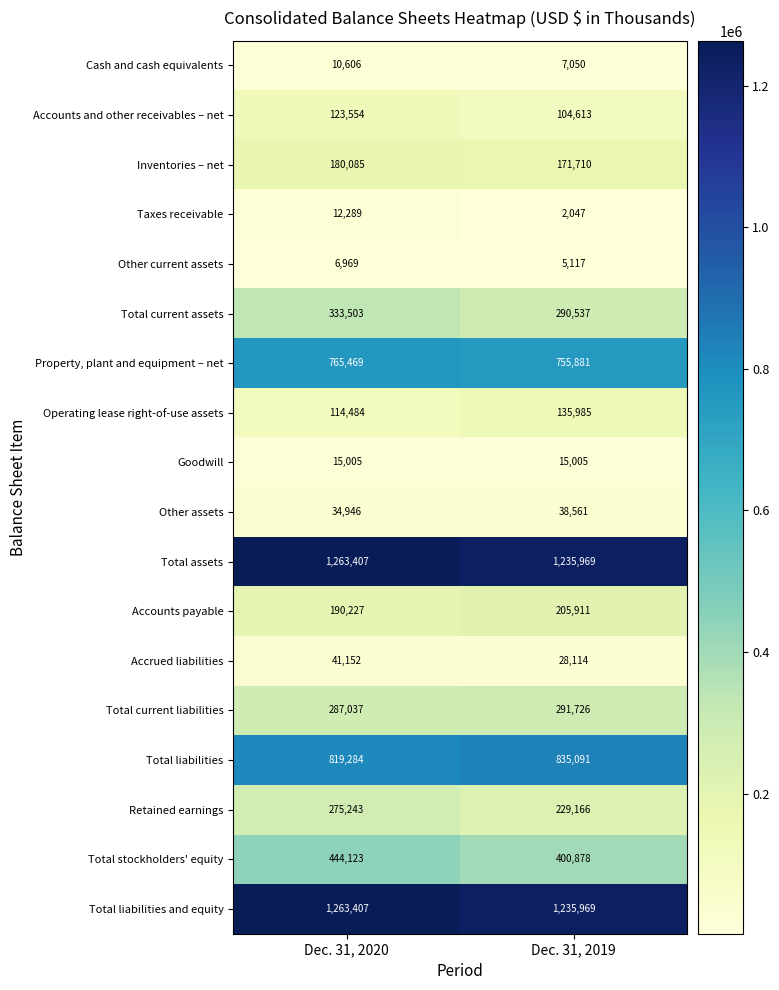

At which label is Accounts payable closest to 198069?

Dec. 31, 2020